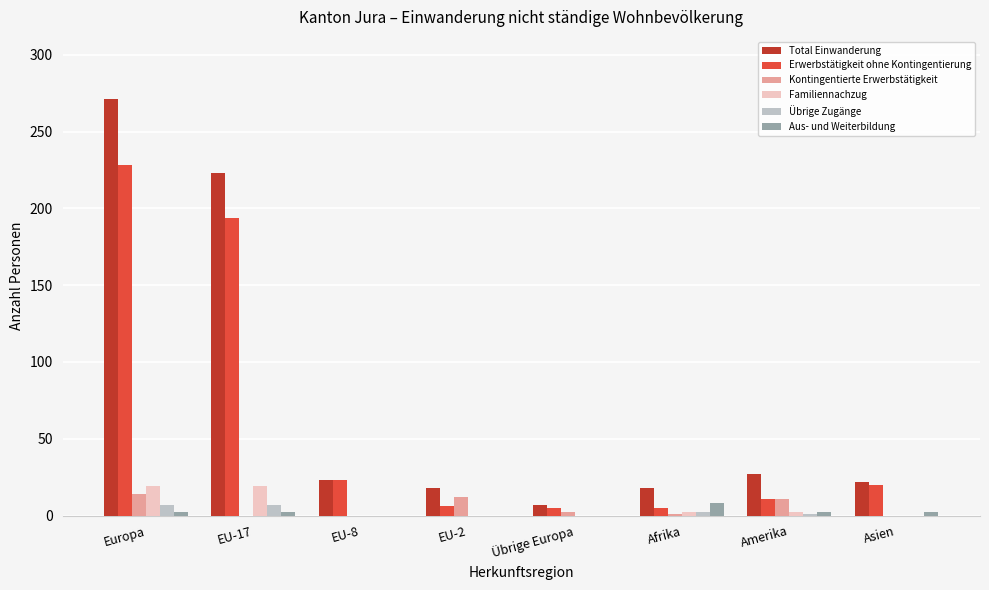

Which category has the highest value across all series?

Europa